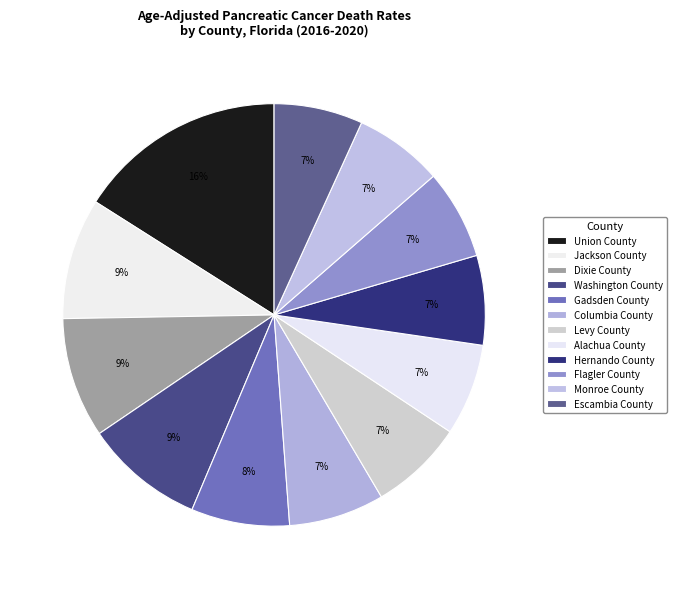

The Dixie County slice represents 19% of the pie. True or false?

False